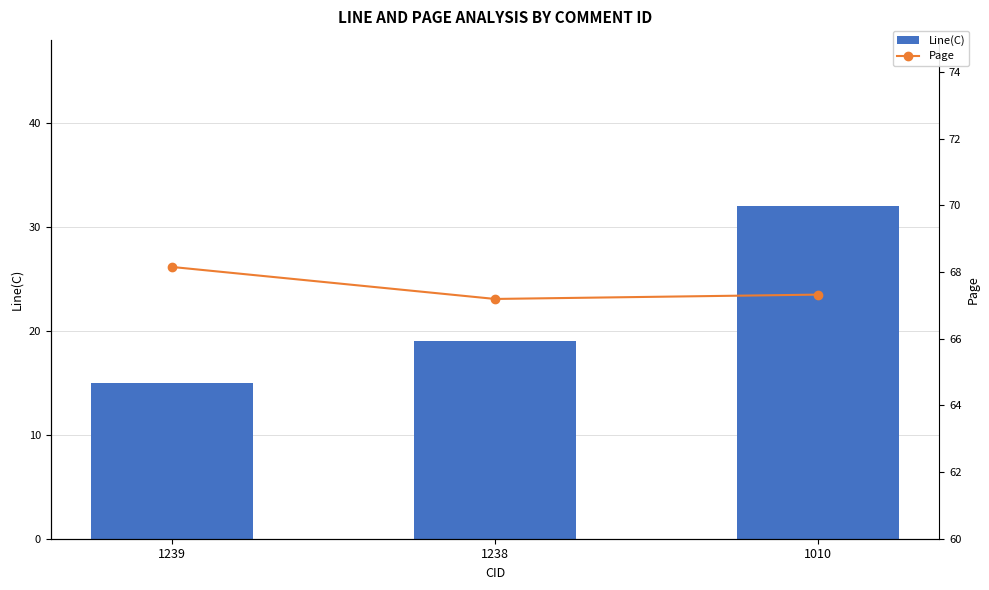

What is the lowest value of the Line(C) series?

15.0